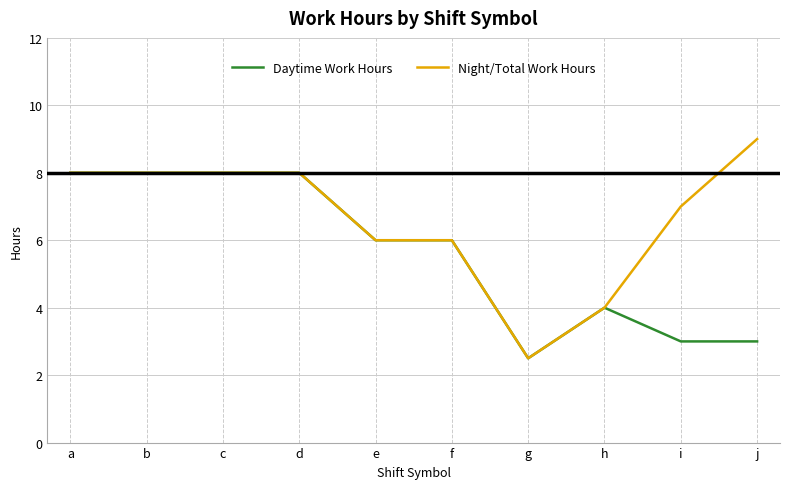

True or false: Daytime Work Hours has a value of 14.0 at d.

False